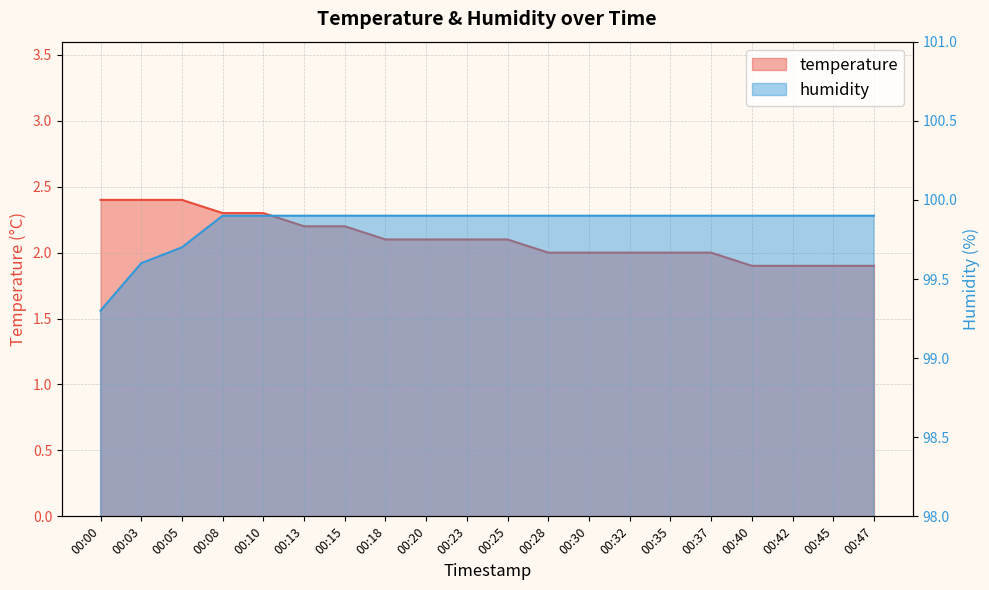

What is the difference between the maximum and second lowest values in the temperature series?

0.5